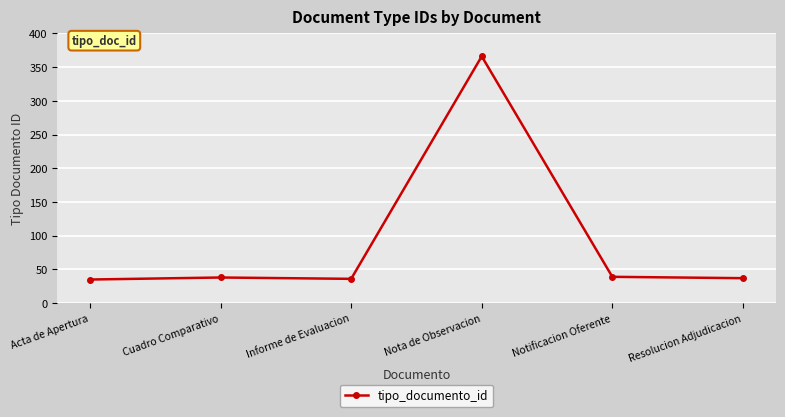

What is the ratio of the value at Resolucion Adjudicacion to the value at Notificacion Oferente?

0.9